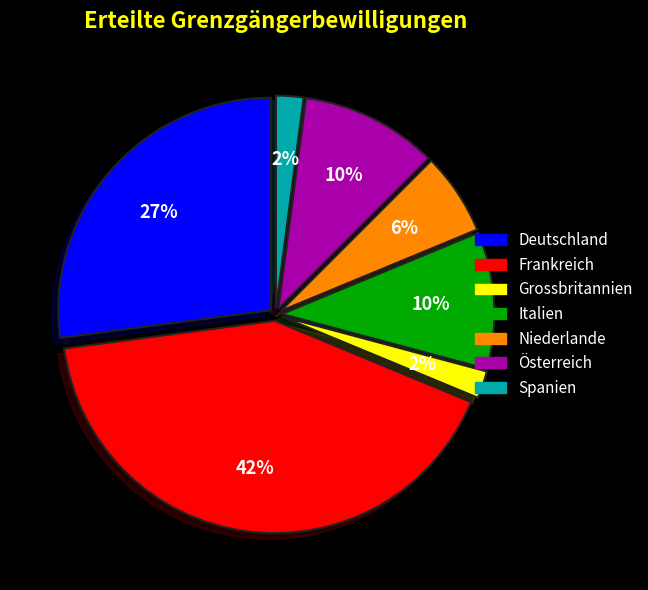

Which category has the biggest portion of the pie?

Frankreich